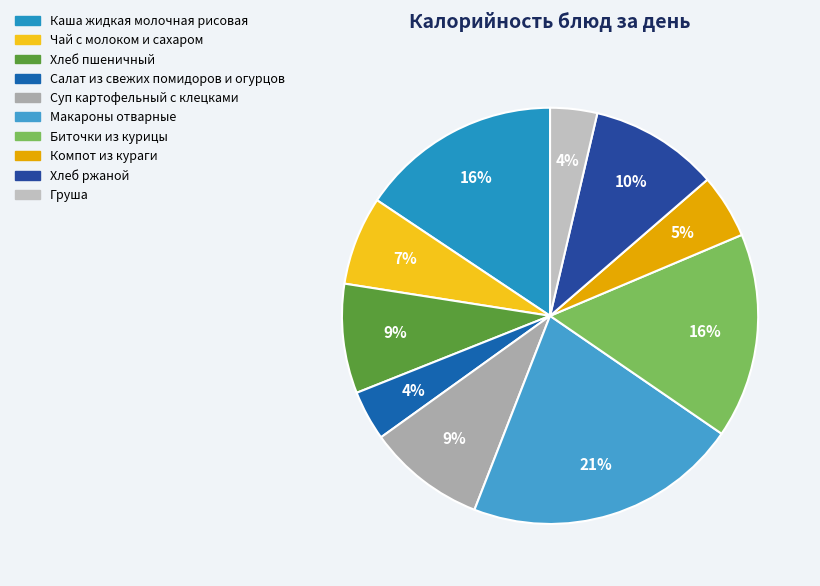

How many slices are in this pie chart?

10